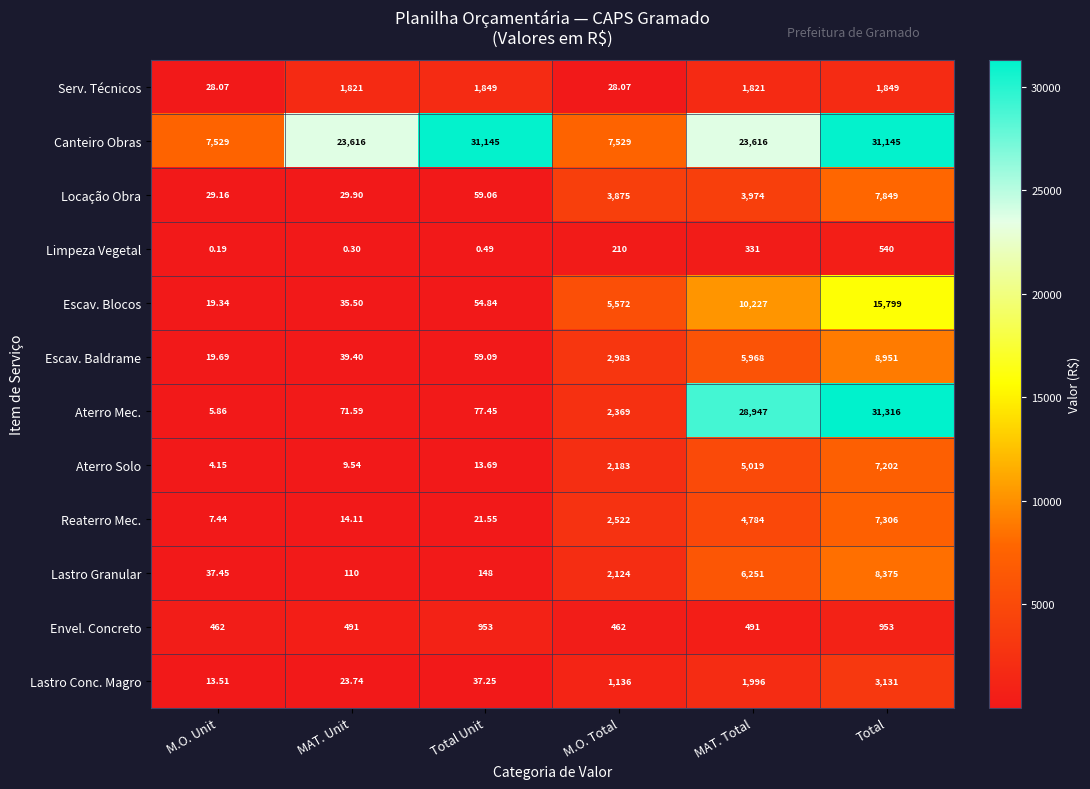

Is the value of Canteiro Obras at Total greater than the value of Limpeza Vegetal at M.O. Unit?

Yes